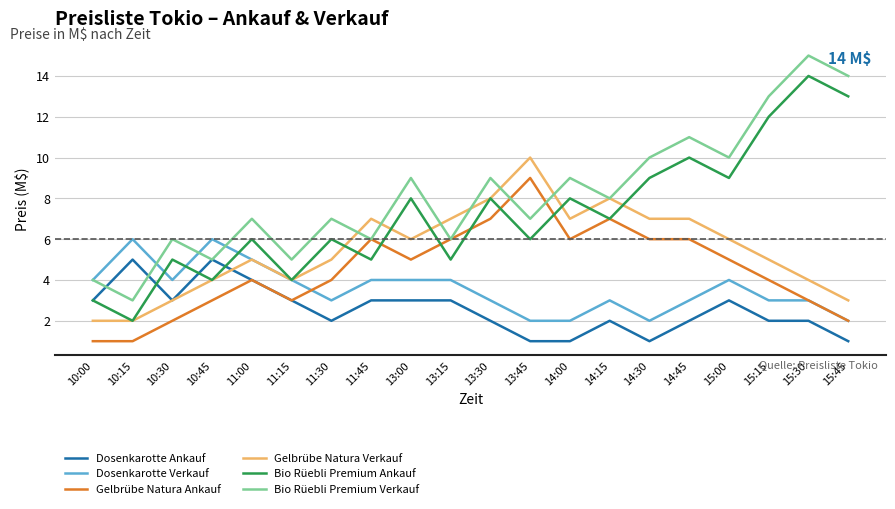

Reading left to right, what are all the values shown in this chart?

Dosenkarotte Ankauf: 10:00=3	10:15=5	10:30=3	10:45=5	11:00=4	11:15=3	11:30=2	11:45=3	13:00=3	13:15=3	13:30=2	13:45=1	14:00=1	14:15=2	14:30=1	14:45=2	15:00=3	15:15=2	15:30=2	15:45=1
Dosenkarotte Verkauf: 10:00=4	10:15=6	10:30=4	10:45=6	11:00=5	11:15=4	11:30=3	11:45=4	13:00=4	13:15=4	13:30=3	13:45=2	14:00=2	14:15=3	14:30=2	14:45=3	15:00=4	15:15=3	15:30=3	15:45=2
Gelbrübe Natura Ankauf: 10:00=1	10:15=1	10:30=2	10:45=3	11:00=4	11:15=3	11:30=4	11:45=6	13:00=5	13:15=6	13:30=7	13:45=9	14:00=6	14:15=7	14:30=6	14:45=6	15:00=5	15:15=4	15:30=3	15:45=2
Gelbrübe Natura Verkauf: 10:00=2	10:15=2	10:30=3	10:45=4	11:00=5	11:15=4	11:30=5	11:45=7	13:00=6	13:15=7	13:30=8	13:45=10	14:00=7	14:15=8	14:30=7	14:45=7	15:00=6	15:15=5	15:30=4	15:45=3
Bio Rüebli Premium Ankauf: 10:00=3	10:15=2	10:30=5	10:45=4	11:00=6	11:15=4	11:30=6	11:45=5	13:00=8	13:15=5	13:30=8	13:45=6	14:00=8	14:15=7	14:30=9	14:45=10	15:00=9	15:15=12	15:30=14	15:45=13
Bio Rüebli Premium Verkauf: 10:00=4	10:15=3	10:30=6	10:45=5	11:00=7	11:15=5	11:30=7	11:45=6	13:00=9	13:15=6	13:30=9	13:45=7	14:00=9	14:15=8	14:30=10	14:45=11	15:00=10	15:15=13	15:30=15	15:45=14